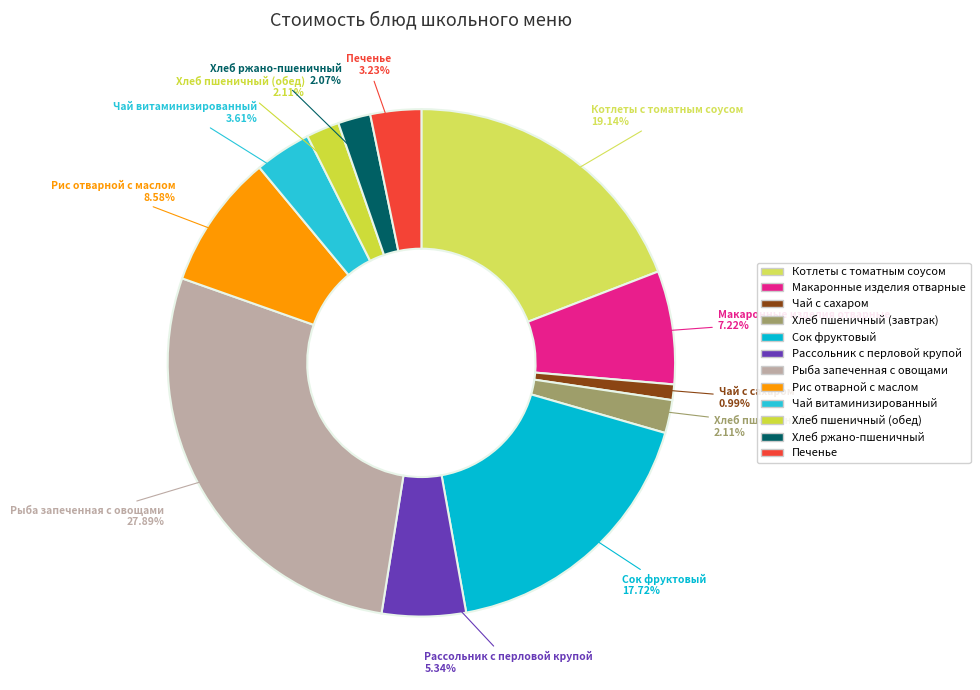

How many segments does this pie chart have?

12